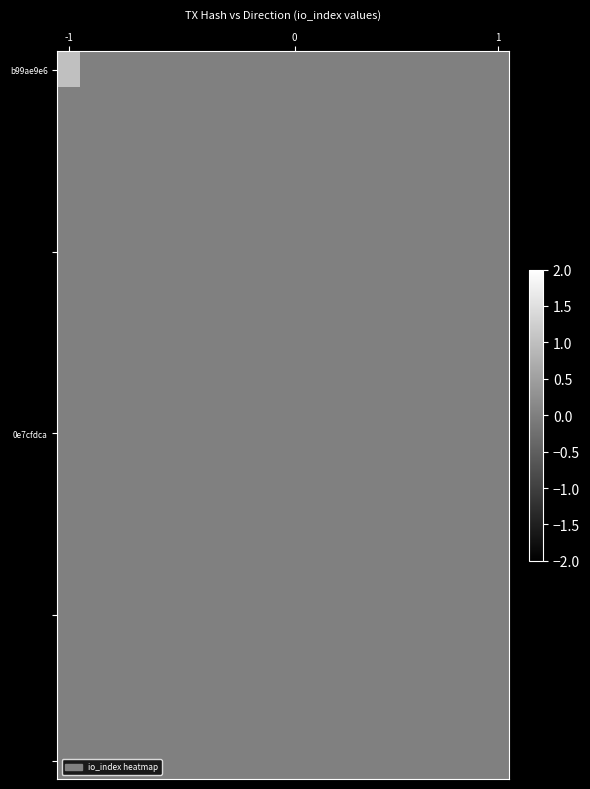

What is the maximum value shown in the chart?

1